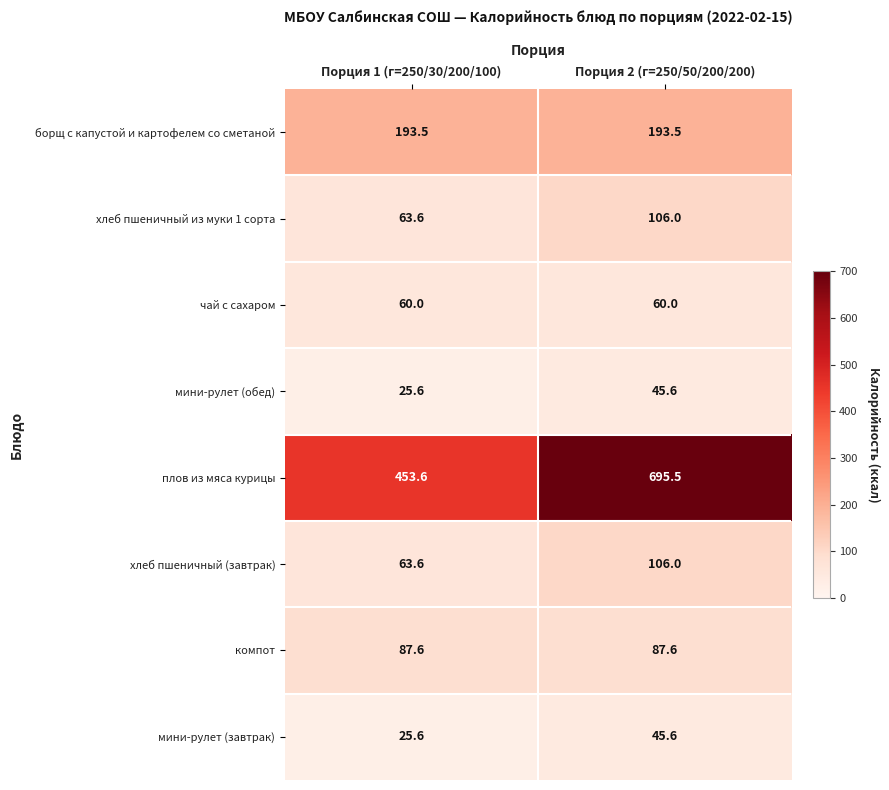

How many categories are shown in the chart?

2